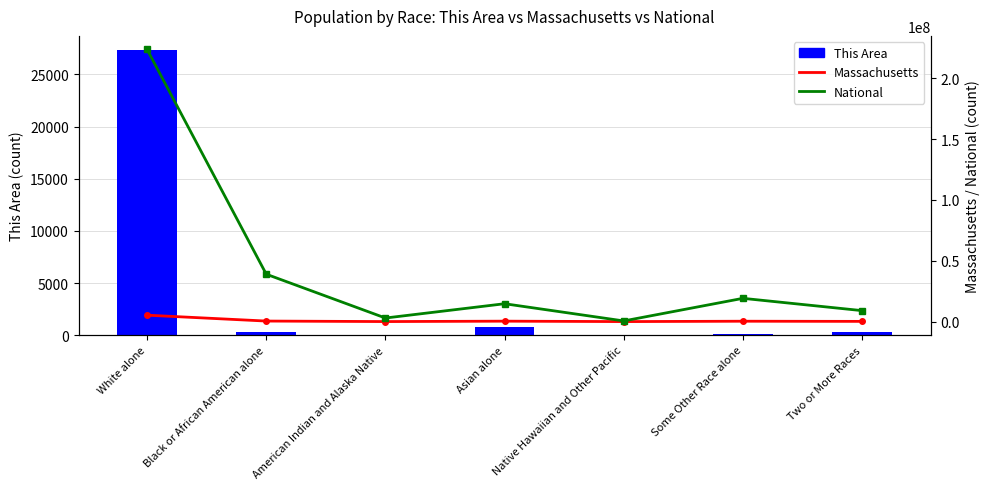

Reading left to right, what are all the values shown in this chart?

This Area: 27327	321	32	786	1	151	343
Massachusetts: 5265236	434398	18850	349768	2223	305151	172003
National: 223553265	38929319	2932248	14674252	540013	19107368	9009073